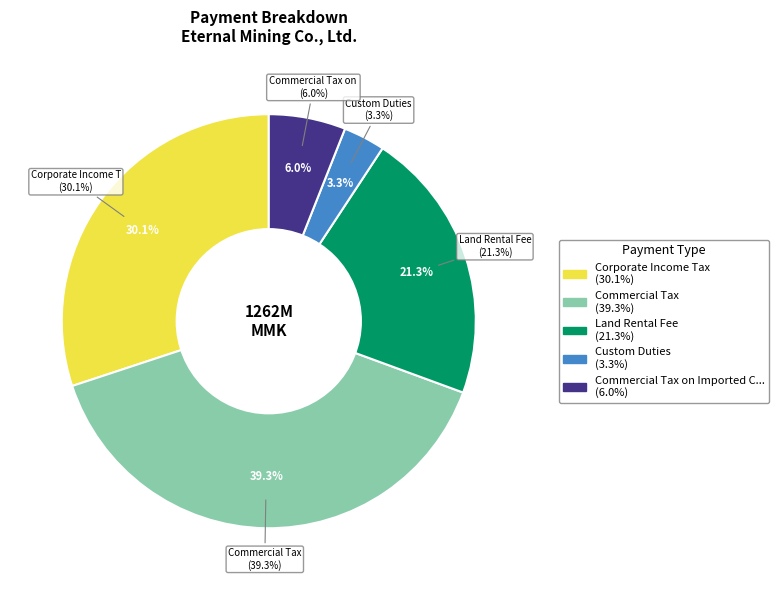

True or false: Commercial Tax on Imported Capital accounts for 1% of the total.

False